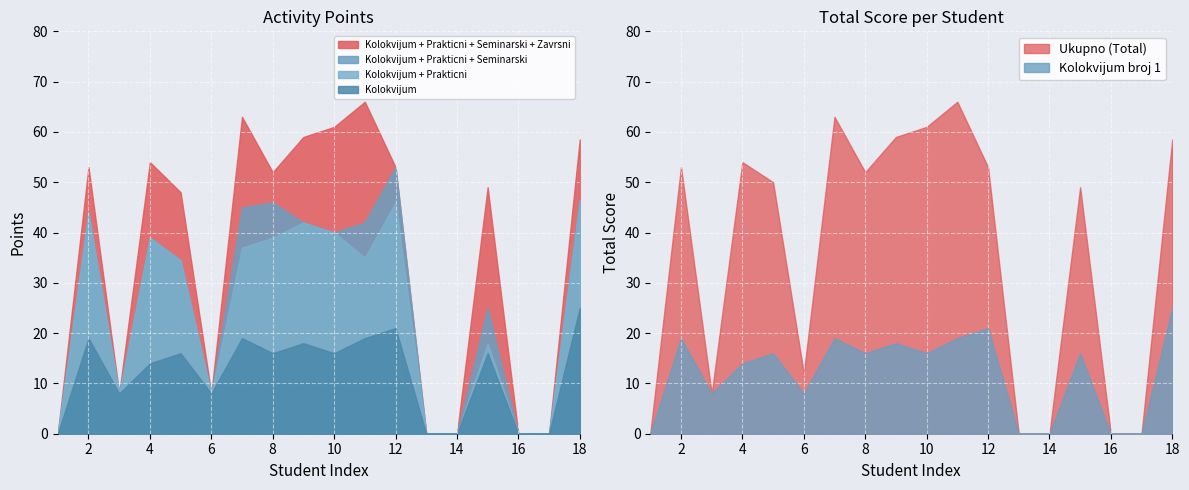

How many seminarski values are between 0 and 7?

17